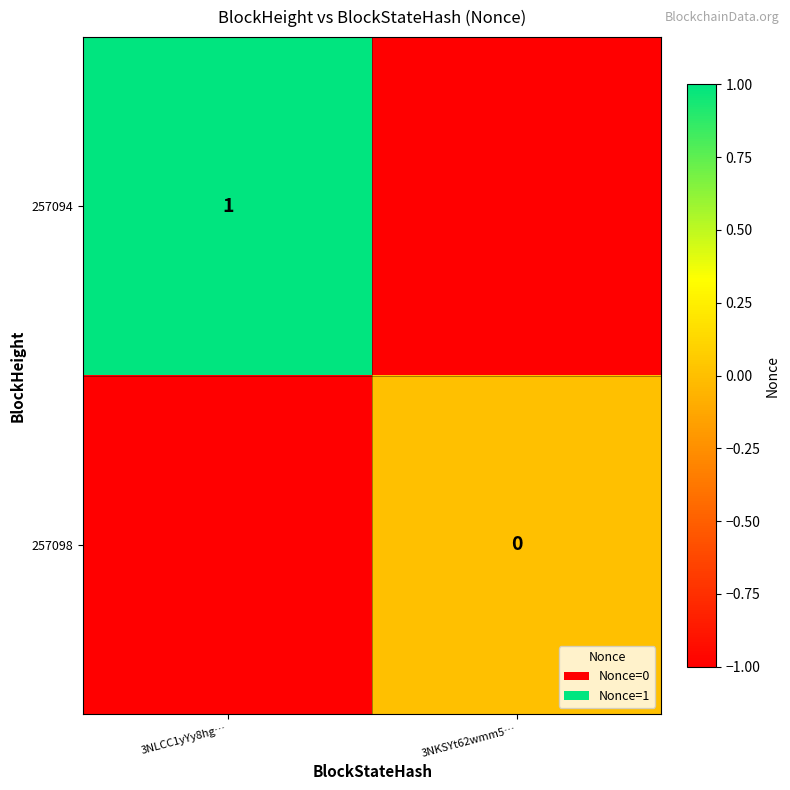

Is it true that 257094 equals 1 at 3NLCC1yYy8hg…?

True